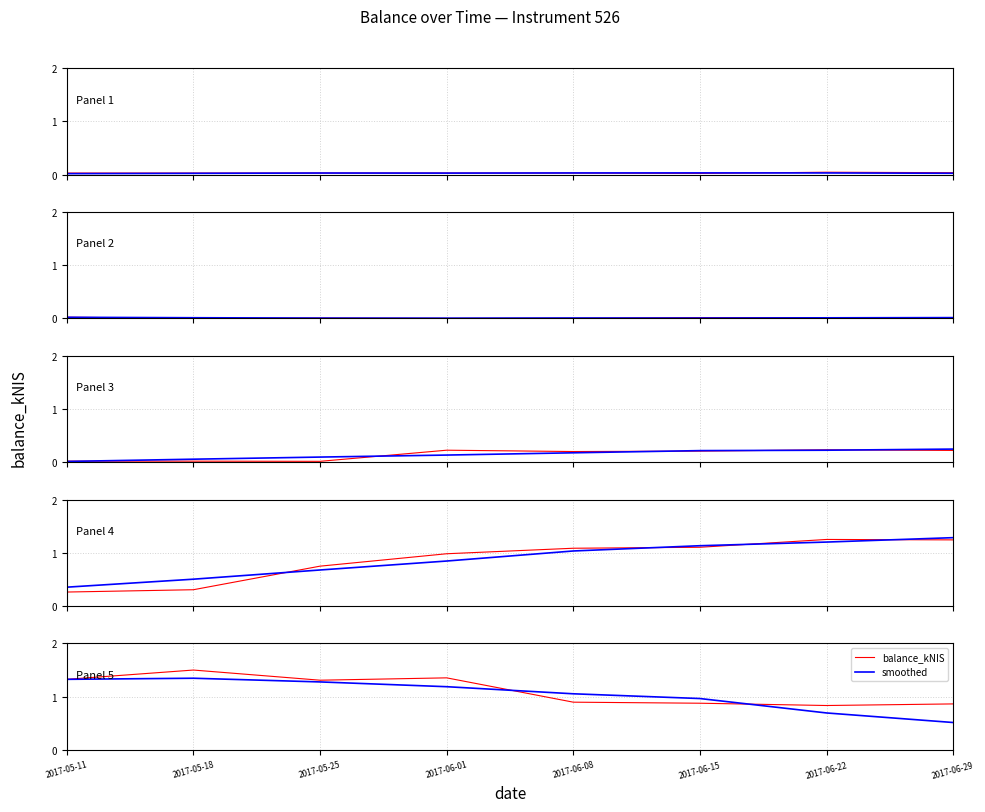

What is the sum of the balance_kNIS values at 2017-06-15 and 2017-06-29?

1.7